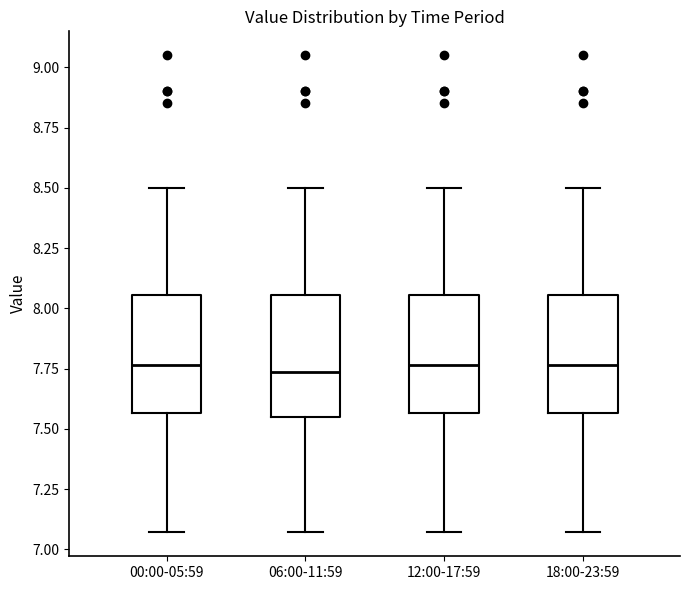

Reading left to right, transcribe this box plot: for each box, give where its median line is, the range the box spans, and where its two whiskers end, as read against the y-axis. The values are not printed on the chart, so give them approximately, as read against the axis.

00:00-05:59: median 7.75, box 7.55 to 8.05, whiskers 7.05 to 8.50
06:00-11:59: median 7.75, box 7.55 to 8.05, whiskers 7.05 to 8.50
12:00-17:59: median 7.75, box 7.55 to 8.05, whiskers 7.05 to 8.50
18:00-23:59: median 7.75, box 7.55 to 8.05, whiskers 7.05 to 8.50